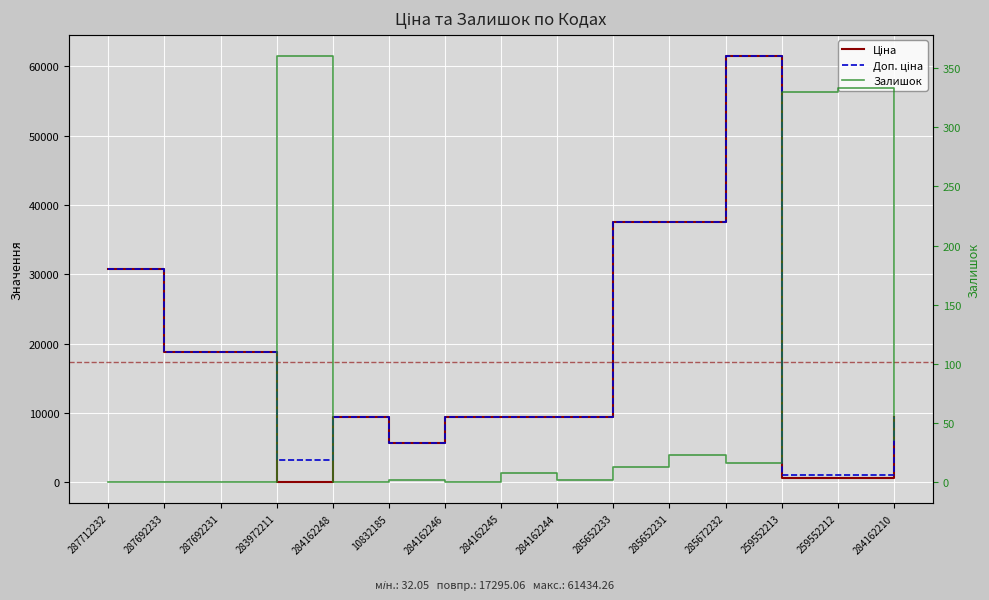

Count the number of data series in this chart.

3